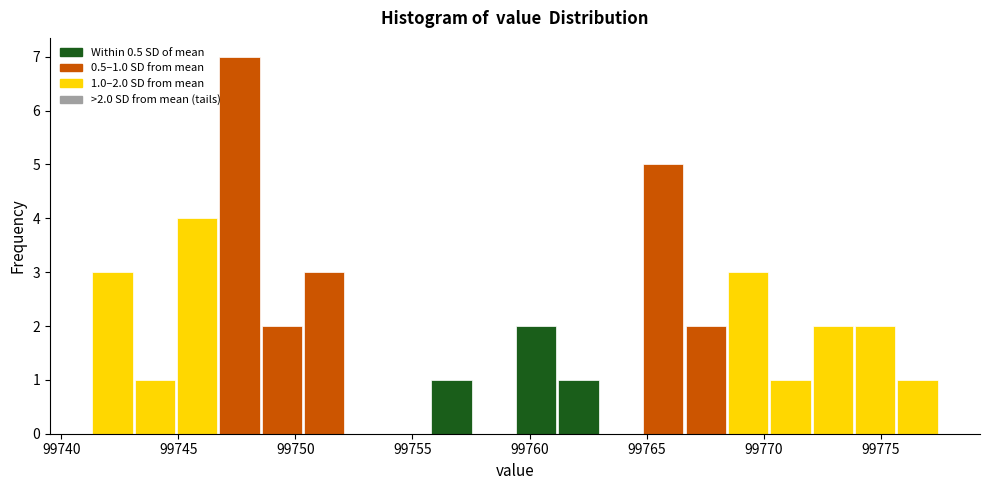

Read against the x-axis, roughly where is the centre of the tallest bar?

99747.5